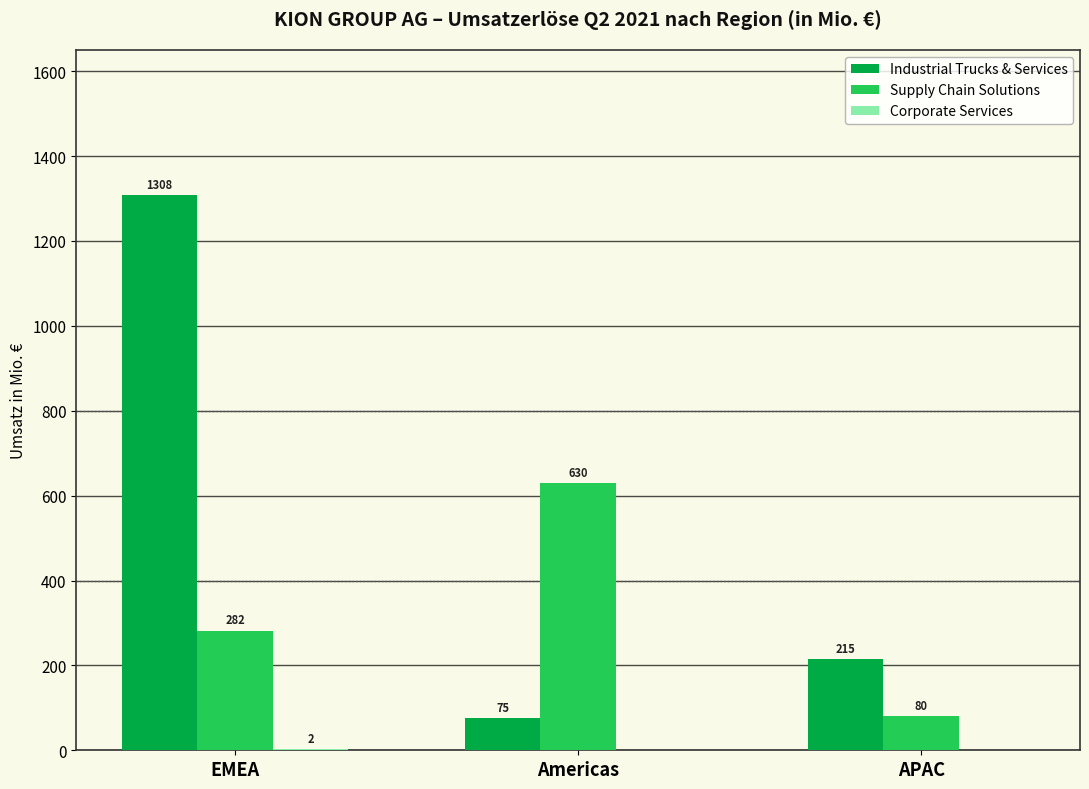

At which category is the sum across all series the highest?

EMEA